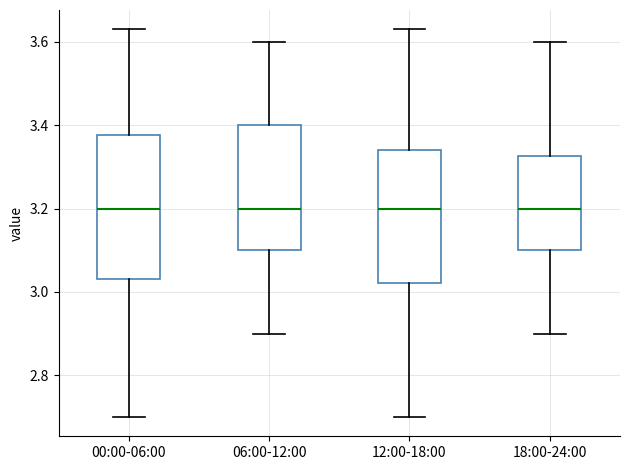

Reading left to right, read every box against the y-axis: the position of its median line, the range the box covers, and the ends of its whiskers. The values are not printed on the chart, so give them approximately, as read against the axis.

00:00-06:00: median 3.20, box 3.04 to 3.38, whiskers 2.70 to 3.64
06:00-12:00: median 3.20, box 3.10 to 3.40, whiskers 2.90 to 3.60
12:00-18:00: median 3.20, box 3.02 to 3.34, whiskers 2.70 to 3.64
18:00-24:00: median 3.20, box 3.10 to 3.32, whiskers 2.90 to 3.60